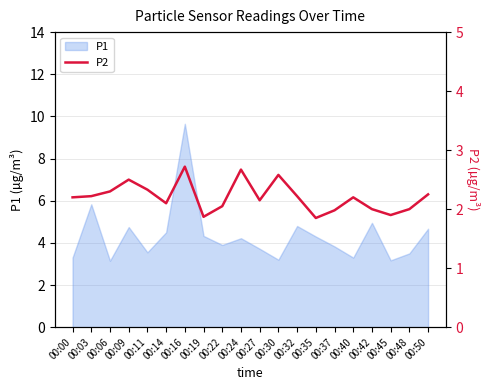

What is the highest value of the P1 series?

9.7